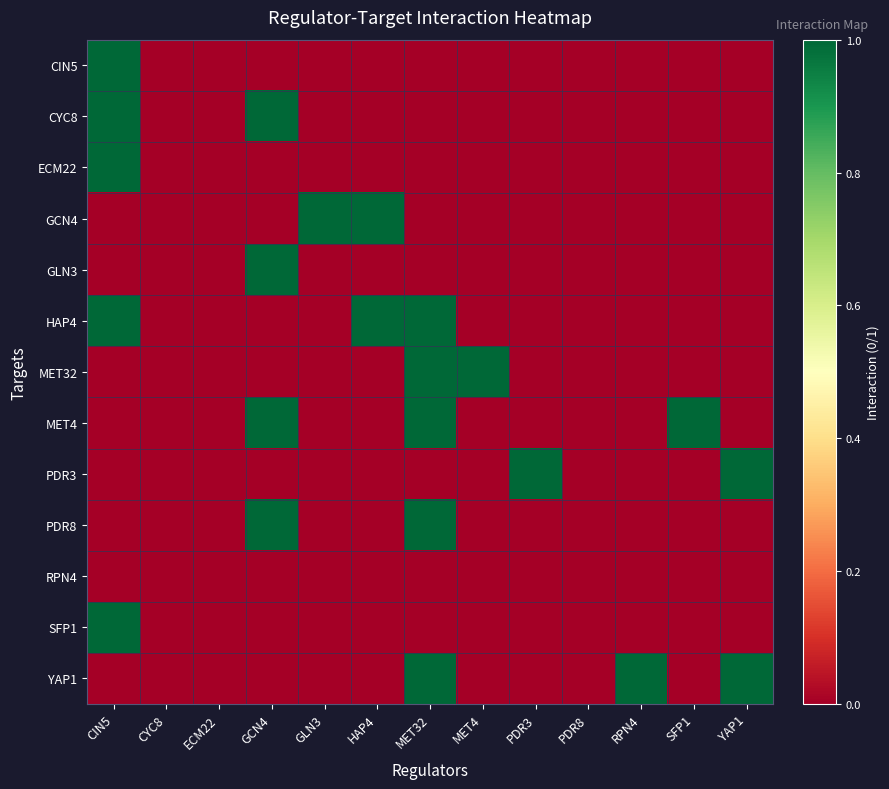

Reading right to left, list all the values displayed in this chart.

CIN5: YAP1=0	SFP1=0	RPN4=0	PDR8=0	PDR3=0	MET4=0	MET32=0	HAP4=0	GLN3=0	GCN4=0	ECM22=0	CYC8=0	CIN5=1
CYC8: YAP1=0	SFP1=0	RPN4=0	PDR8=0	PDR3=0	MET4=0	MET32=0	HAP4=0	GLN3=0	GCN4=1	ECM22=0	CYC8=0	CIN5=1
ECM22: YAP1=0	SFP1=0	RPN4=0	PDR8=0	PDR3=0	MET4=0	MET32=0	HAP4=0	GLN3=0	GCN4=0	ECM22=0	CYC8=0	CIN5=1
GCN4: YAP1=0	SFP1=0	RPN4=0	PDR8=0	PDR3=0	MET4=0	MET32=0	HAP4=1	GLN3=1	GCN4=0	ECM22=0	CYC8=0	CIN5=0
GLN3: YAP1=0	SFP1=0	RPN4=0	PDR8=0	PDR3=0	MET4=0	MET32=0	HAP4=0	GLN3=0	GCN4=1	ECM22=0	CYC8=0	CIN5=0
HAP4: YAP1=0	SFP1=0	RPN4=0	PDR8=0	PDR3=0	MET4=0	MET32=1	HAP4=1	GLN3=0	GCN4=0	ECM22=0	CYC8=0	CIN5=1
MET32: YAP1=0	SFP1=0	RPN4=0	PDR8=0	PDR3=0	MET4=1	MET32=1	HAP4=0	GLN3=0	GCN4=0	ECM22=0	CYC8=0	CIN5=0
MET4: YAP1=0	SFP1=1	RPN4=0	PDR8=0	PDR3=0	MET4=0	MET32=1	HAP4=0	GLN3=0	GCN4=1	ECM22=0	CYC8=0	CIN5=0
PDR3: YAP1=1	SFP1=0	RPN4=0	PDR8=0	PDR3=1	MET4=0	MET32=0	HAP4=0	GLN3=0	GCN4=0	ECM22=0	CYC8=0	CIN5=0
PDR8: YAP1=0	SFP1=0	RPN4=0	PDR8=0	PDR3=0	MET4=0	MET32=1	HAP4=0	GLN3=0	GCN4=1	ECM22=0	CYC8=0	CIN5=0
RPN4: YAP1=0	SFP1=0	RPN4=0	PDR8=0	PDR3=0	MET4=0	MET32=0	HAP4=0	GLN3=0	GCN4=0	ECM22=0	CYC8=0	CIN5=0
SFP1: YAP1=0	SFP1=0	RPN4=0	PDR8=0	PDR3=0	MET4=0	MET32=0	HAP4=0	GLN3=0	GCN4=0	ECM22=0	CYC8=0	CIN5=1
YAP1: YAP1=1	SFP1=0	RPN4=1	PDR8=0	PDR3=0	MET4=0	MET32=1	HAP4=0	GLN3=0	GCN4=0	ECM22=0	CYC8=0	CIN5=0